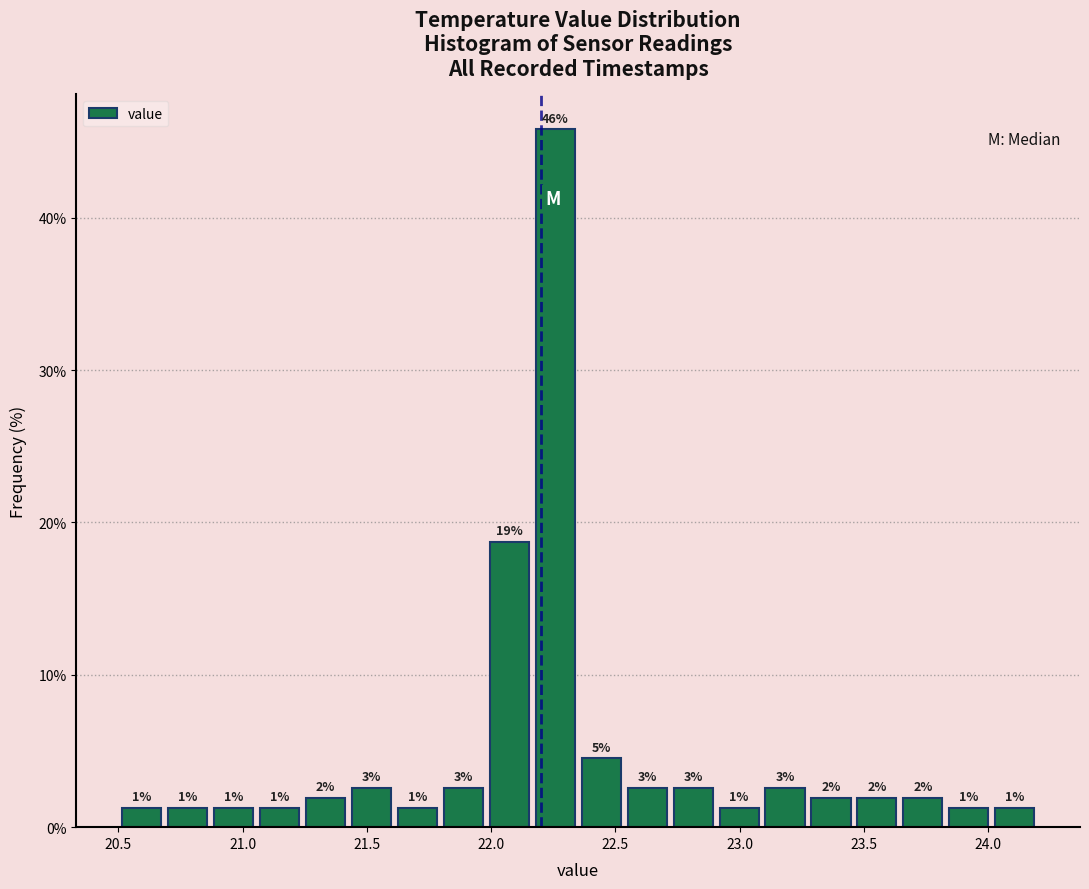

Around what value on the x-axis is the tallest bar? Give the approximate position of its centre, as read against the axis.

22.25